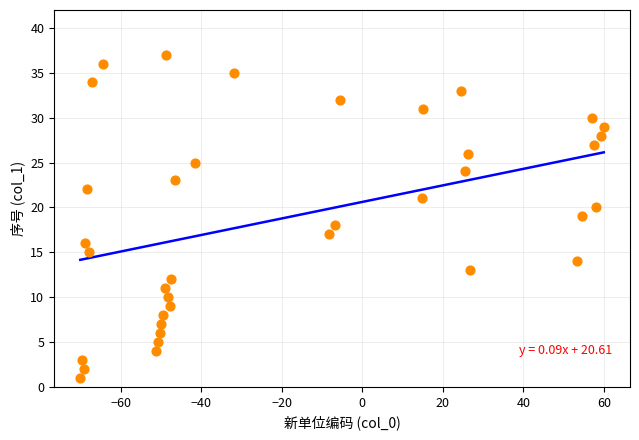

What is the range of Y values (max minus min)?

36